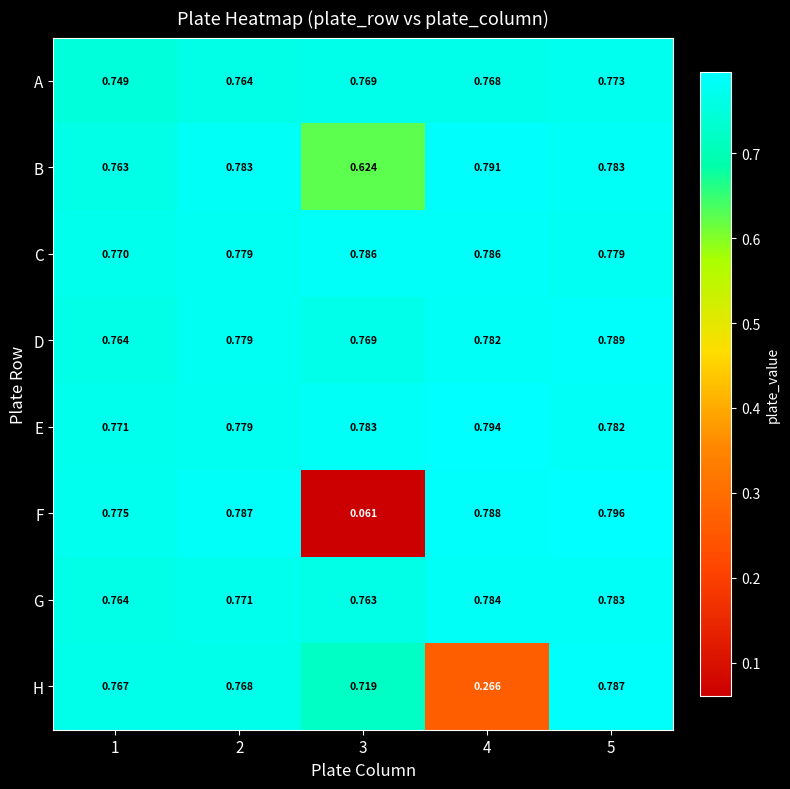

Which series has the largest total across all categories?

E